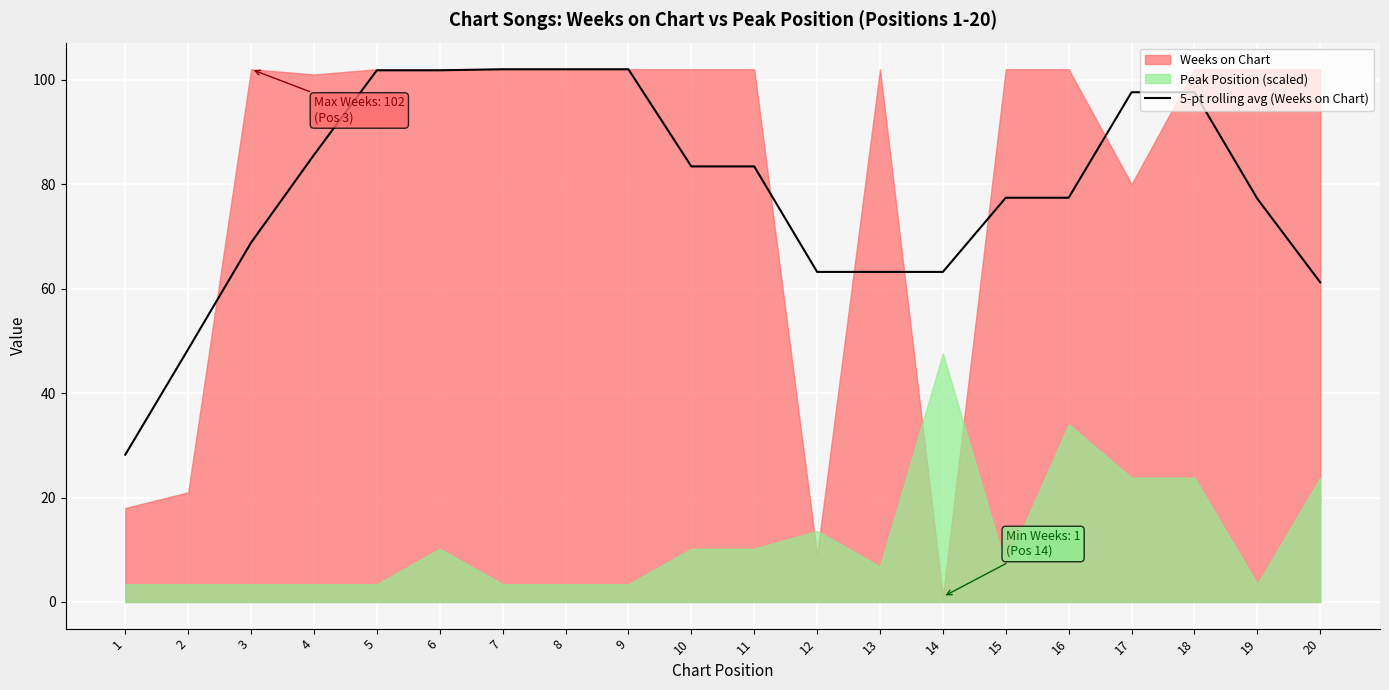

Where is the first local minimum?

12